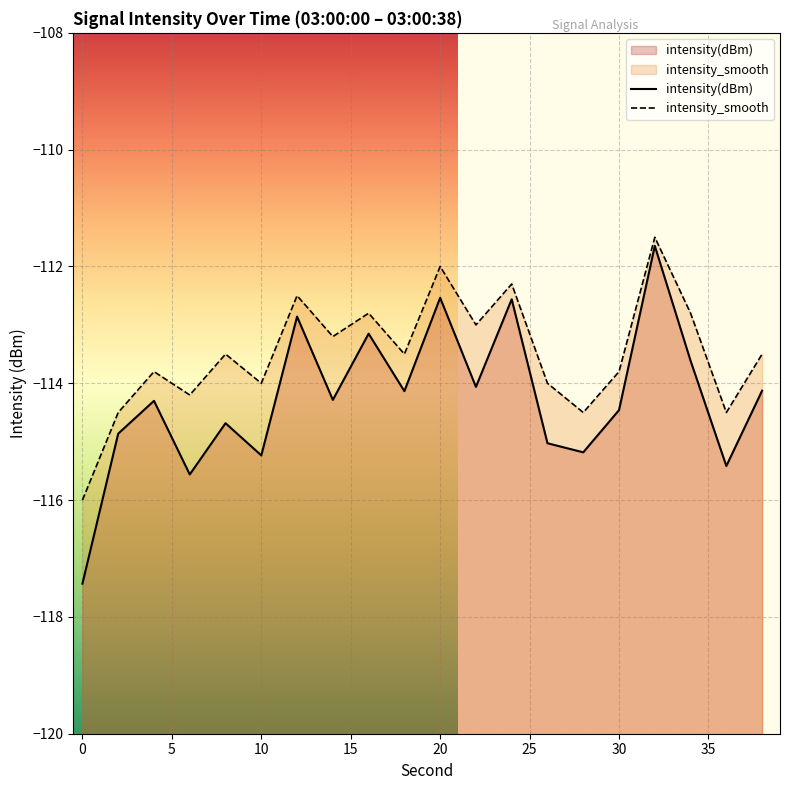

What is the maximum value shown in the chart?

-111.5